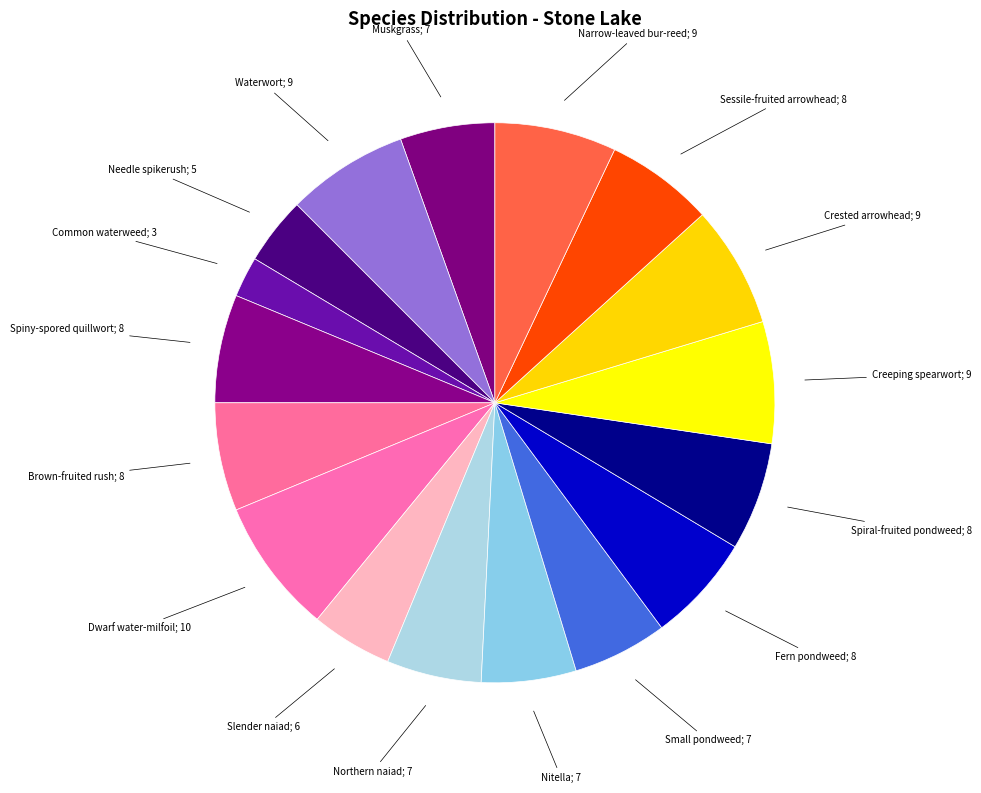

Do Creeping spearwort; 9 and Fern pondweed; 8 together represent more than half of the pie?

No